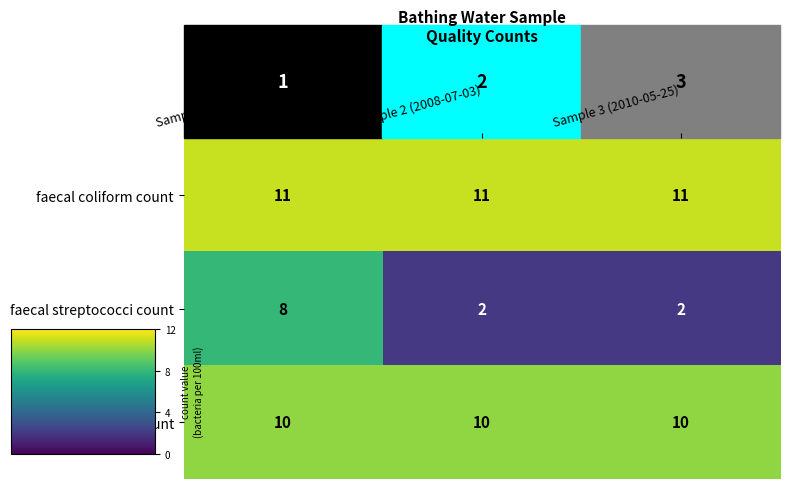

Which category has the highest value in the faecal streptococci count series?

Sample 1 (2011-09-22)